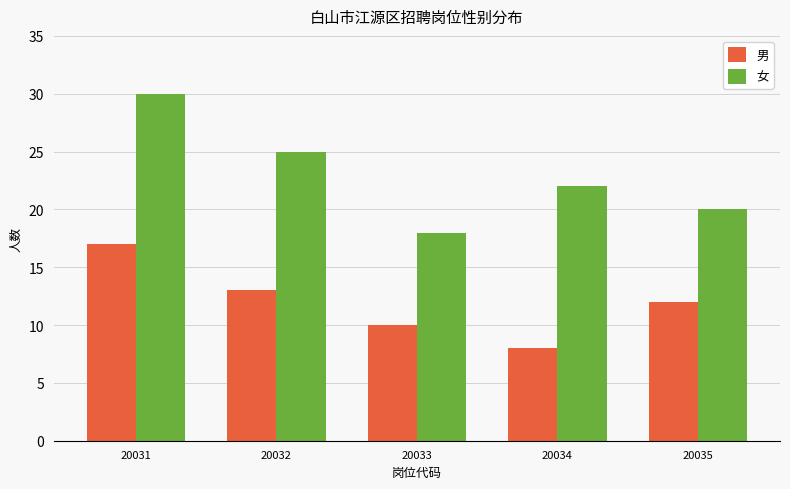

At which label does 女 first exceed 22?

20031